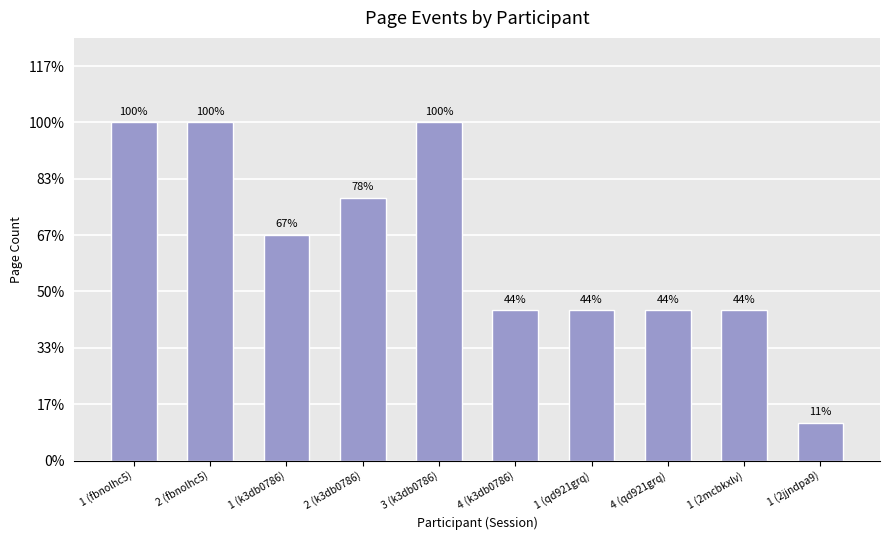

What is the label of the 10th bar from the left?

1 (2jjndpa9)